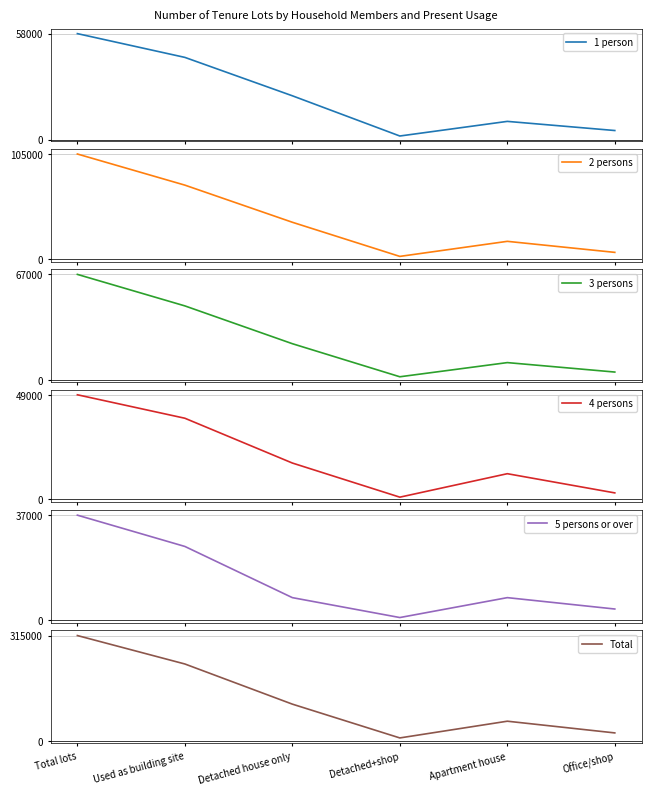

Which category has the lowest value in the Total series?

Detached+shop